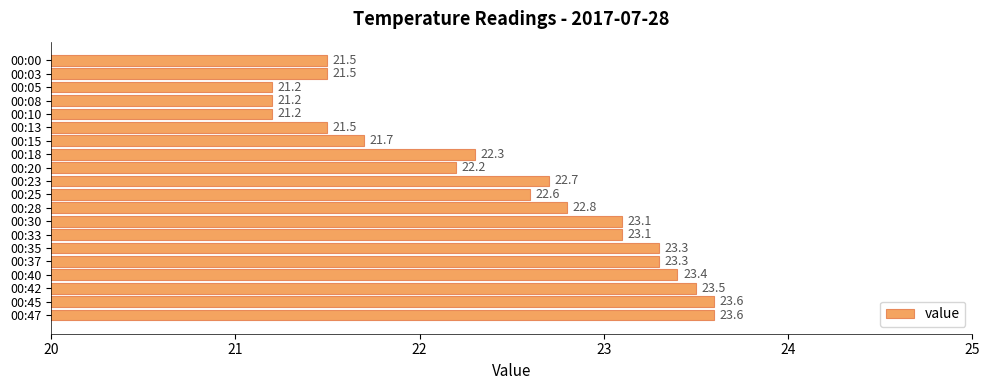

What is the change in value from 00:05 to 00:33?

+1.9